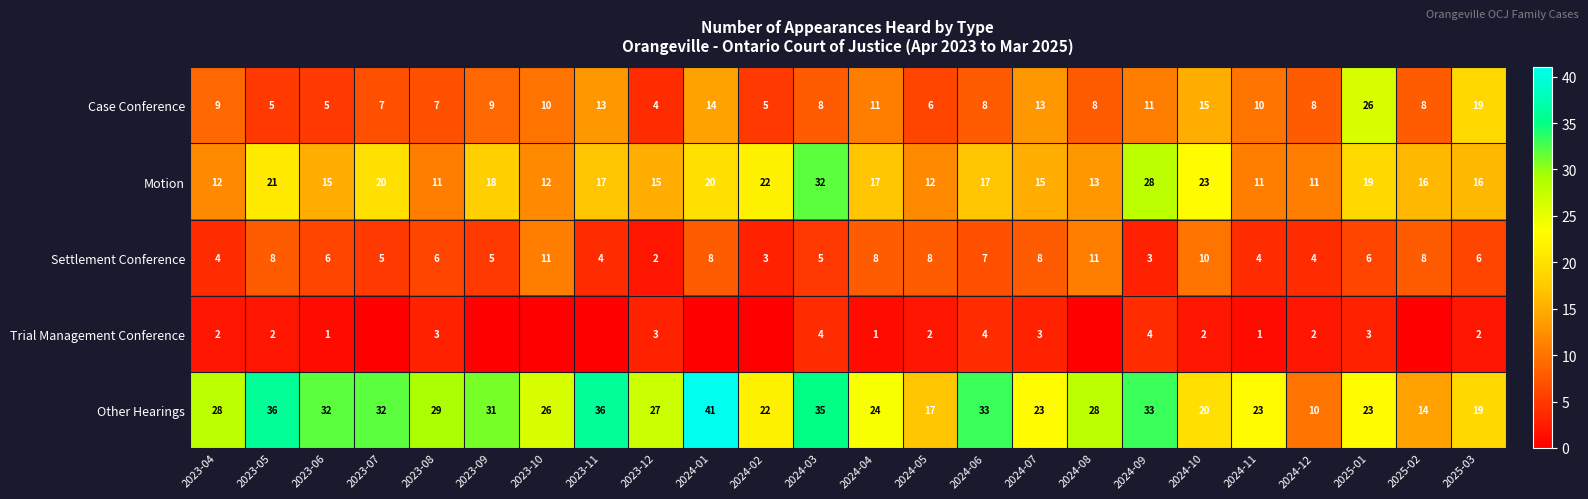

The value of Trial Management Conference at 2024-10 is 2. True or false?

True